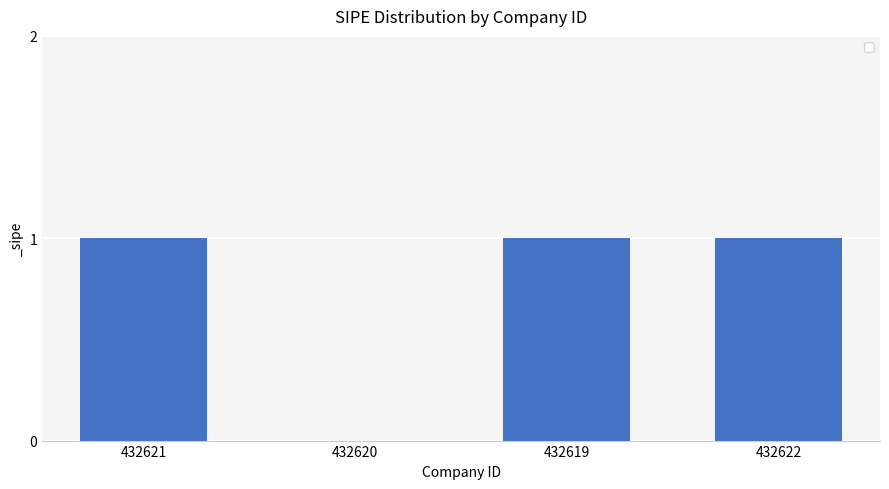

The chart shows a value of 0 at 432620. True or false?

True